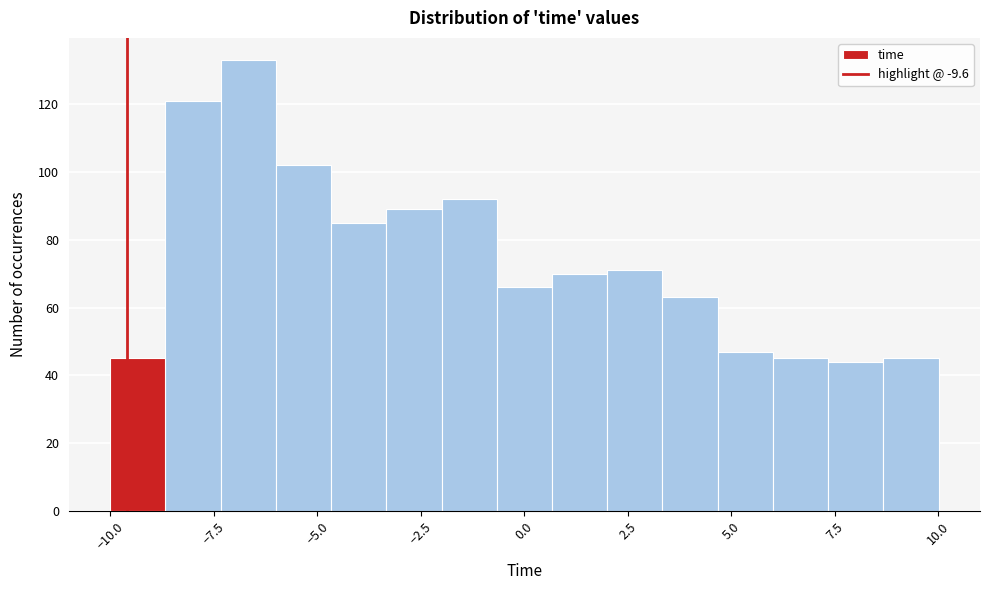

Read against the x-axis, roughly where is the centre of the tallest bar?

-6.5